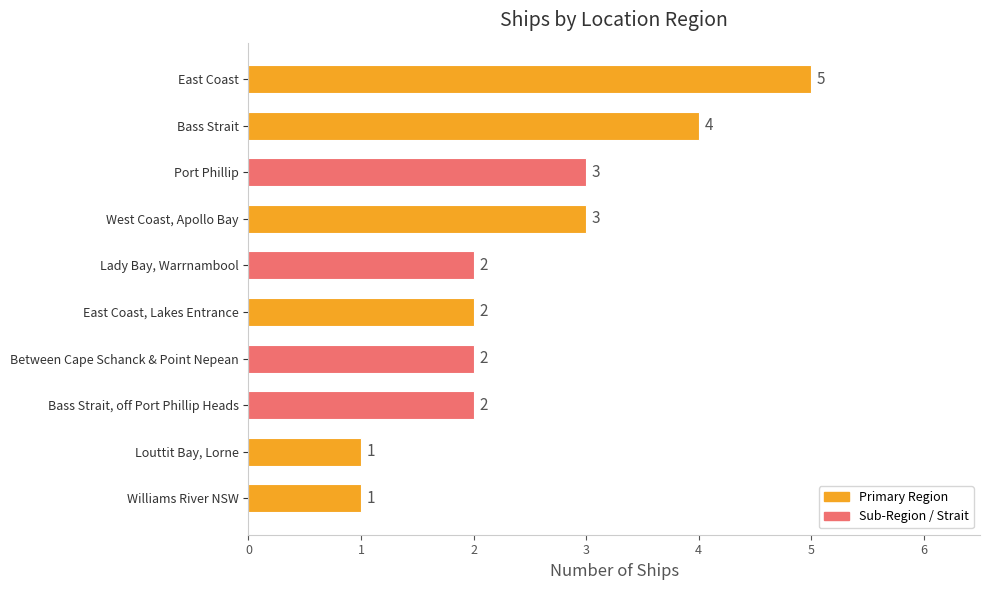

Reading top to bottom, list all the values displayed in this chart.

5	4	3	3	2	2	2	2	1	1